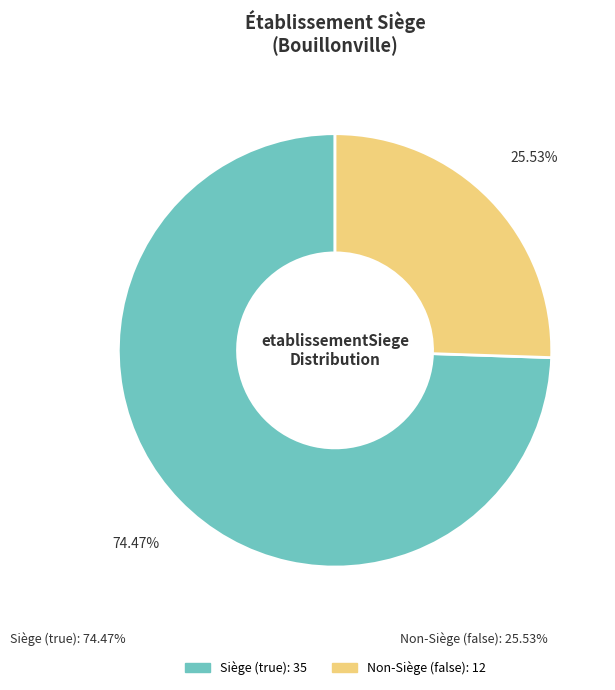

Rank the categories by value from highest to lowest.

true, false